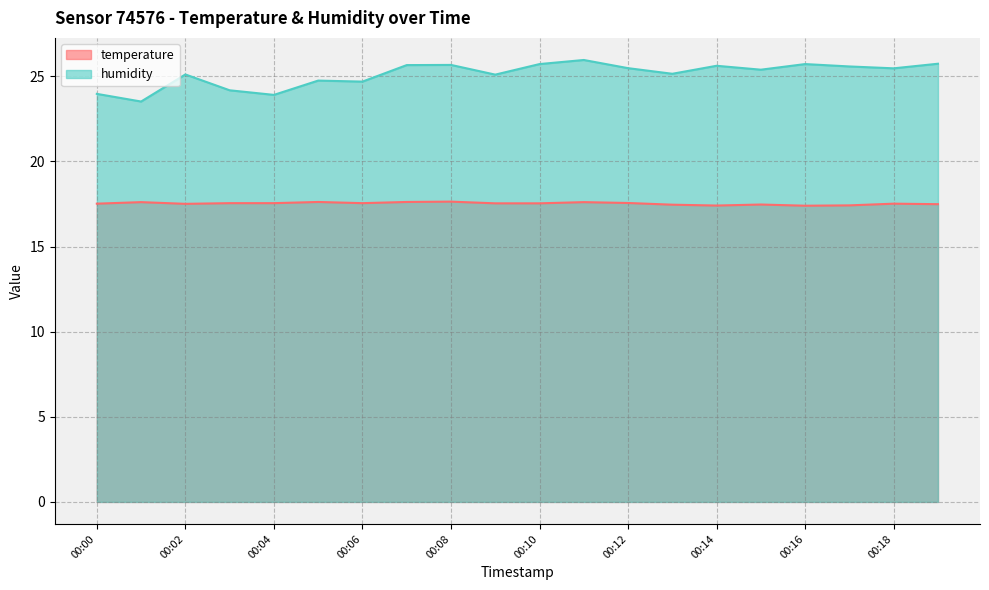

In temperature, how many points are higher than both neighbors (excluding endpoints)?

6